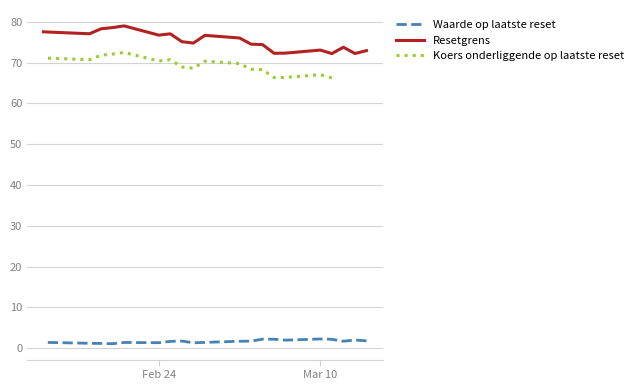

True or false: Waarde op laatste reset and Resetgrens intersect in this chart.

False